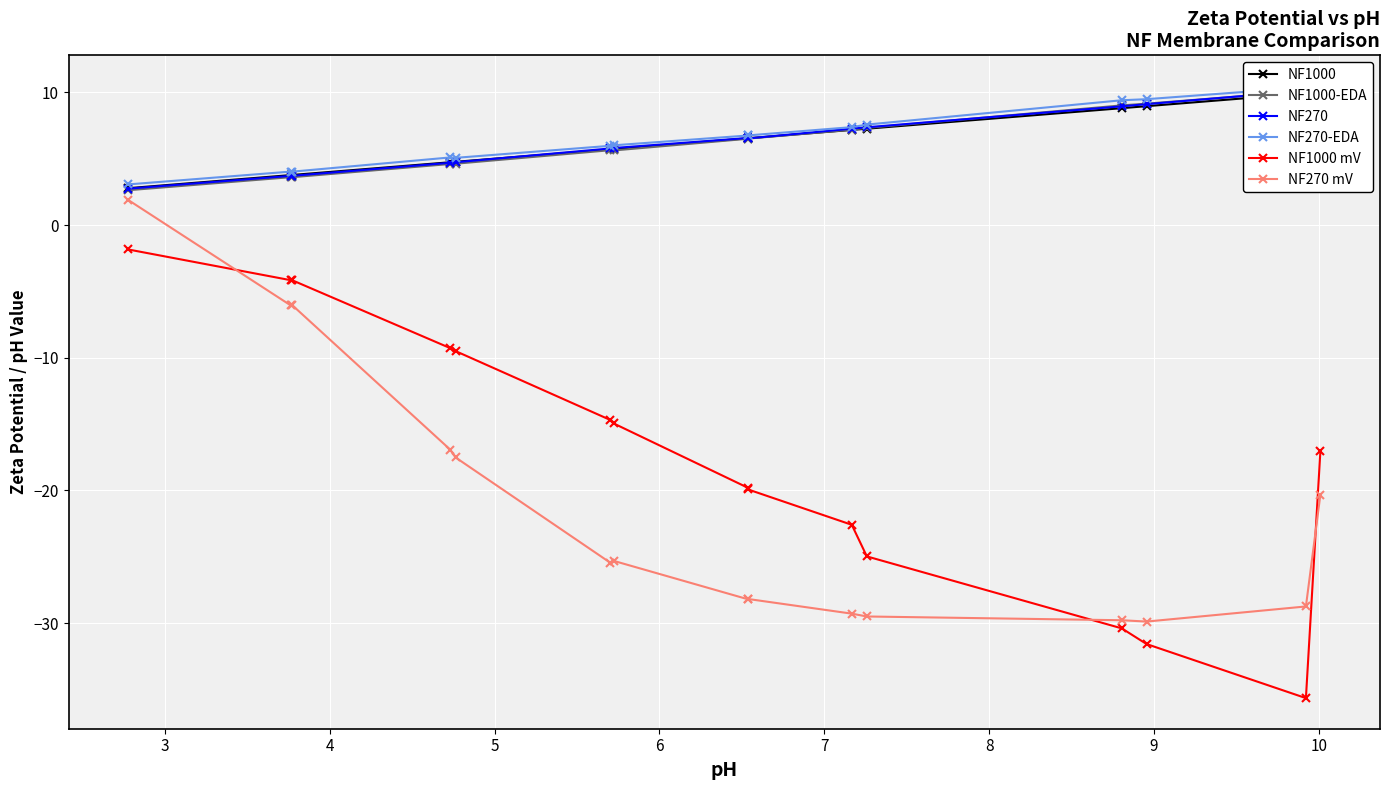

What is the value of the NF1000 mV point at the 8th from the left?

-19.8